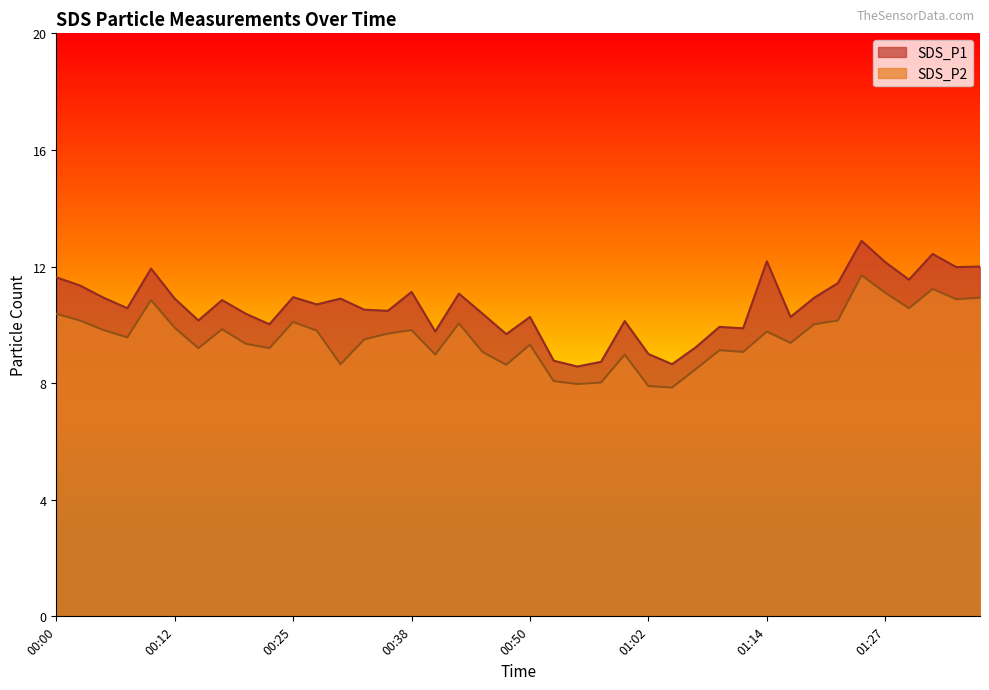

At which category does SDS_P1 reach its first local peak?

00:10